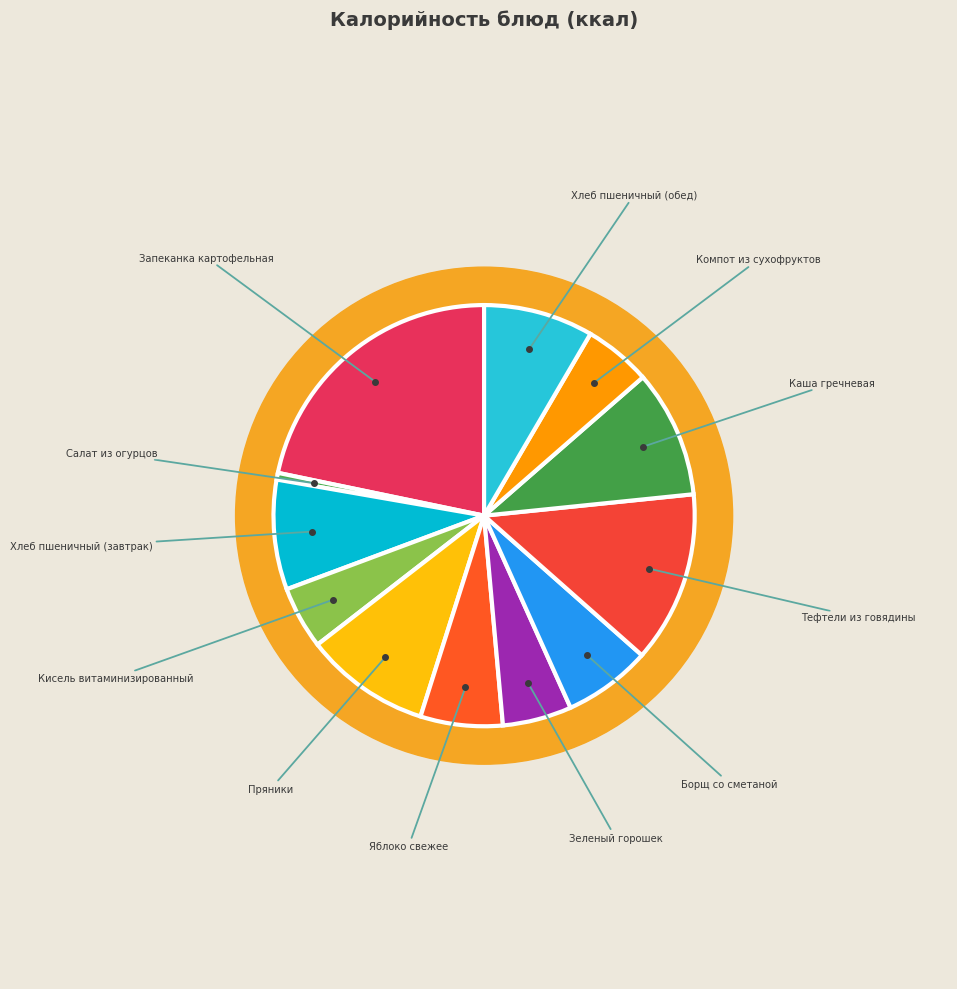

Rank the categories by value from highest to lowest.

Запеканка картофельная, Тефтели из говядины, Каша гречневая, Пряники, Хлеб пшеничный (завтрак), Хлеб пшеничный (обед), Борщ со сметаной, Яблоко свежее, Зеленый горошек, Компот из сухофруктов, Кисель витаминизированный, Салат из огурцов